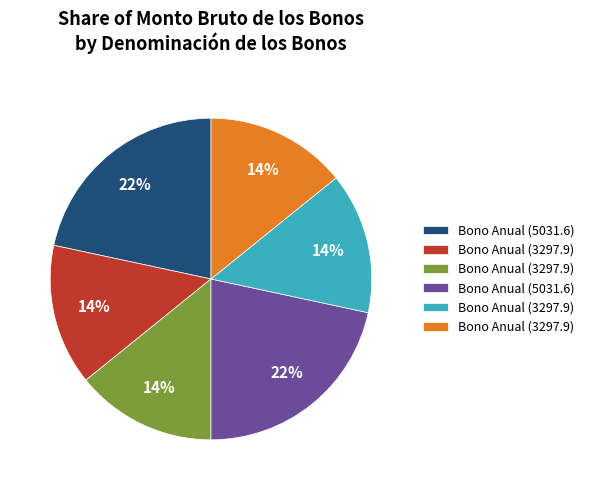

Is there any slice that represents more than half of the pie?

No